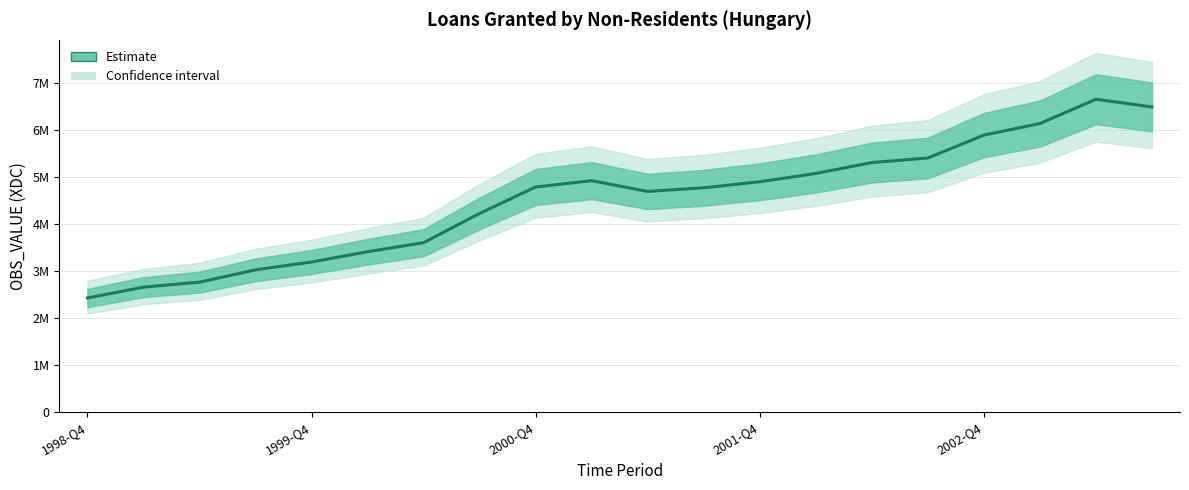

What is the difference between the second highest and second lowest values?

3837241